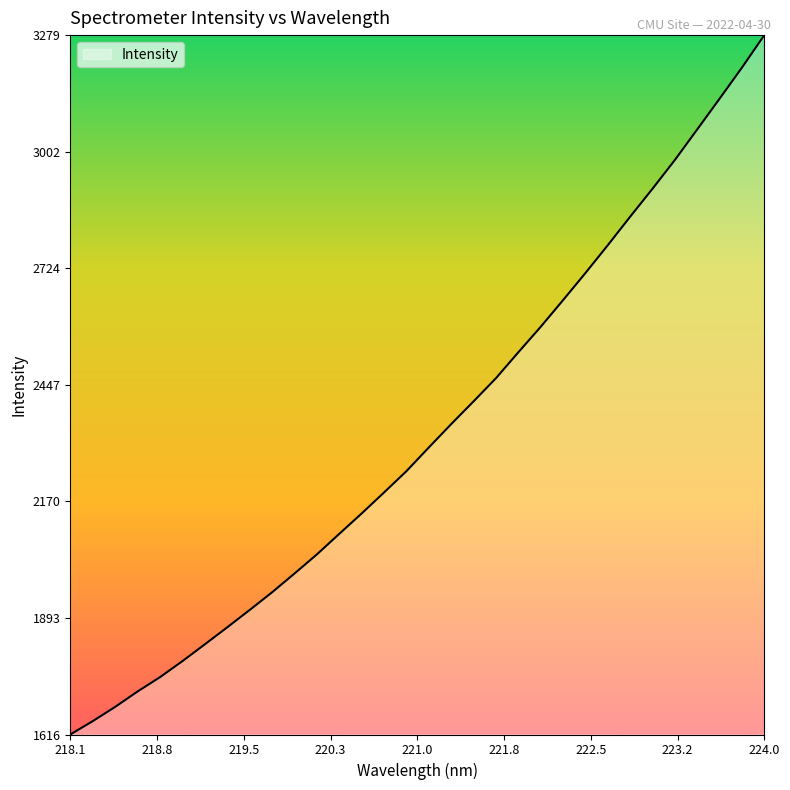

What is the maximum value shown in the chart?

3279.1